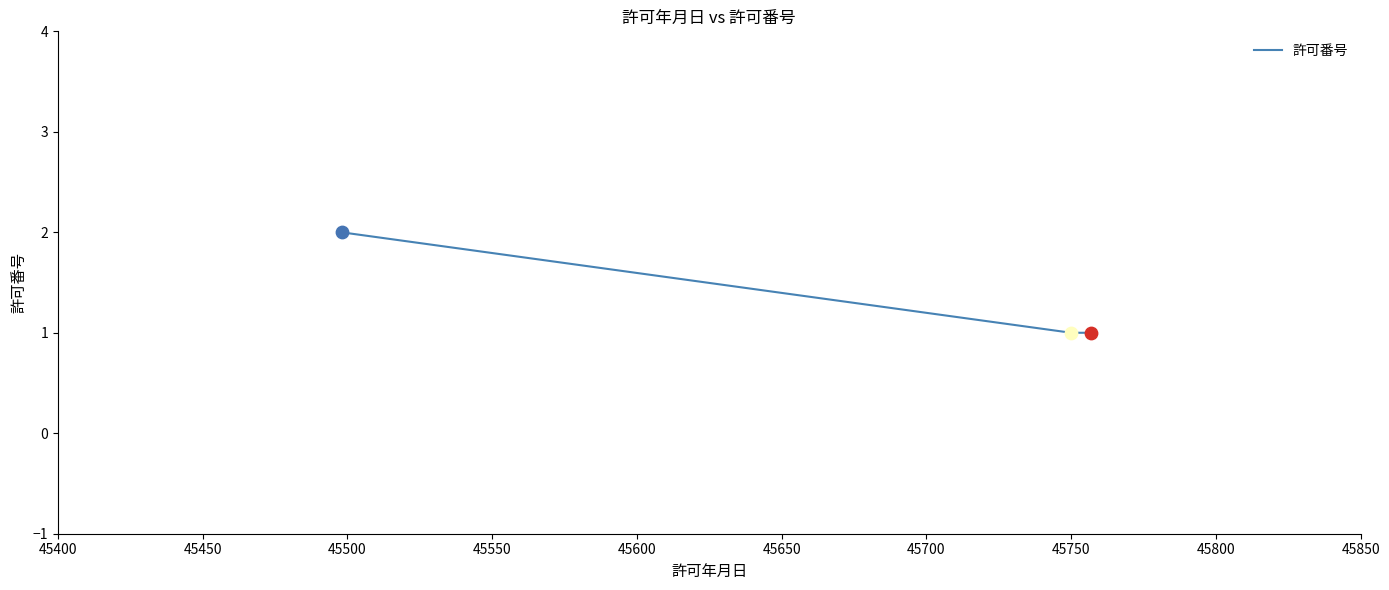

What is the sum of all values?

4